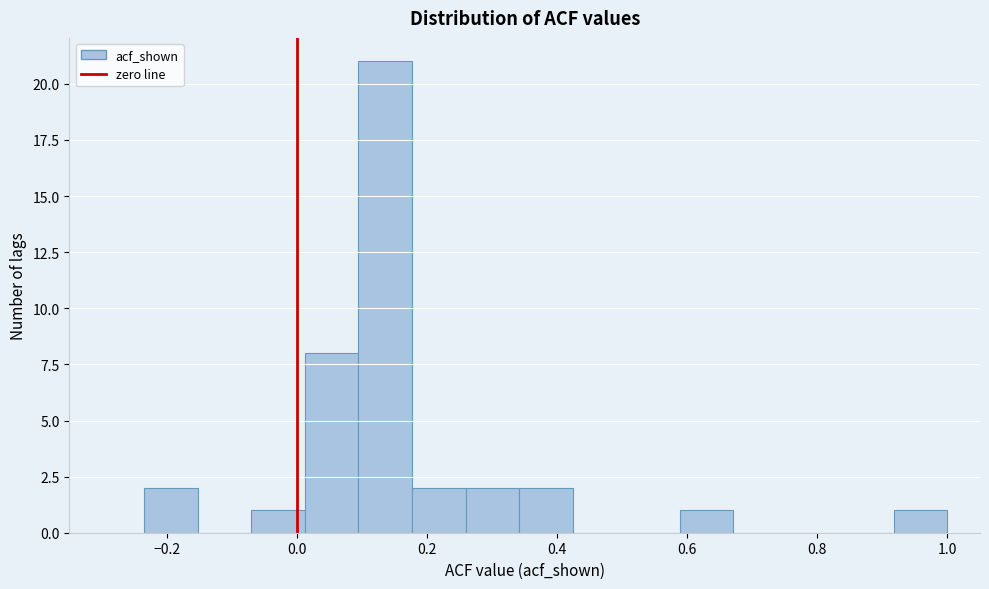

Reading left to right, transcribe this chart: for each bar, give the range it covers on the x-axis and its height. Neither the bar edges nor the heights are printed on the chart, so give them approximately, as read against the axes.

-0.24 to -0.16: 2
-0.16 to -0.08: 0
-0.08 to 0.02: 1
0.02 to 0.10: 8
0.10 to 0.18: 21
0.18 to 0.26: 2
0.26 to 0.34: 2
0.34 to 0.42: 2
0.42 to 0.50: 0
0.50 to 0.58: 0
0.58 to 0.68: 1
0.68 to 0.76: 0
0.76 to 0.84: 0
0.84 to 0.92: 0
0.92 to 1.00: 1